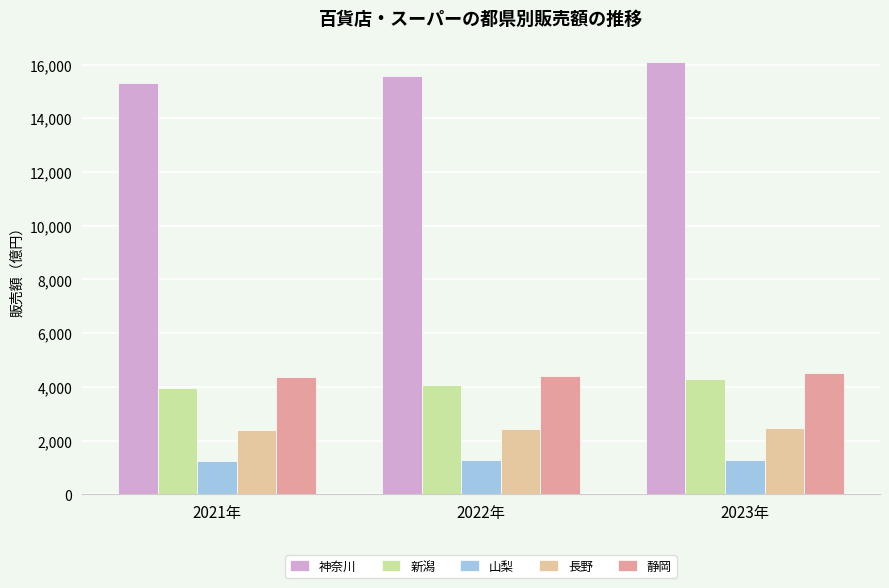

What is the difference between the 神奈川 values at 2023年 and 2022年?

504.3